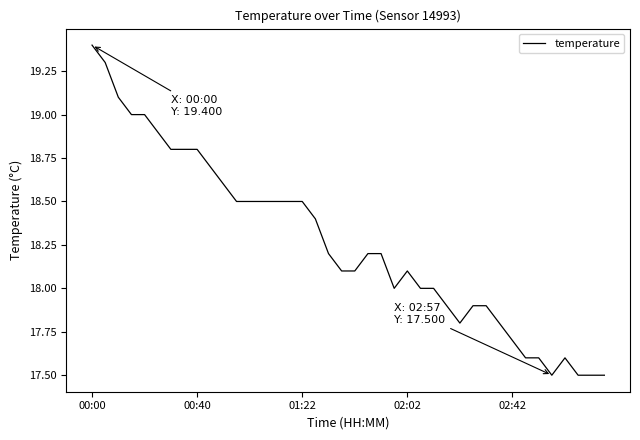

What is the minimum value shown in the chart?

17.5